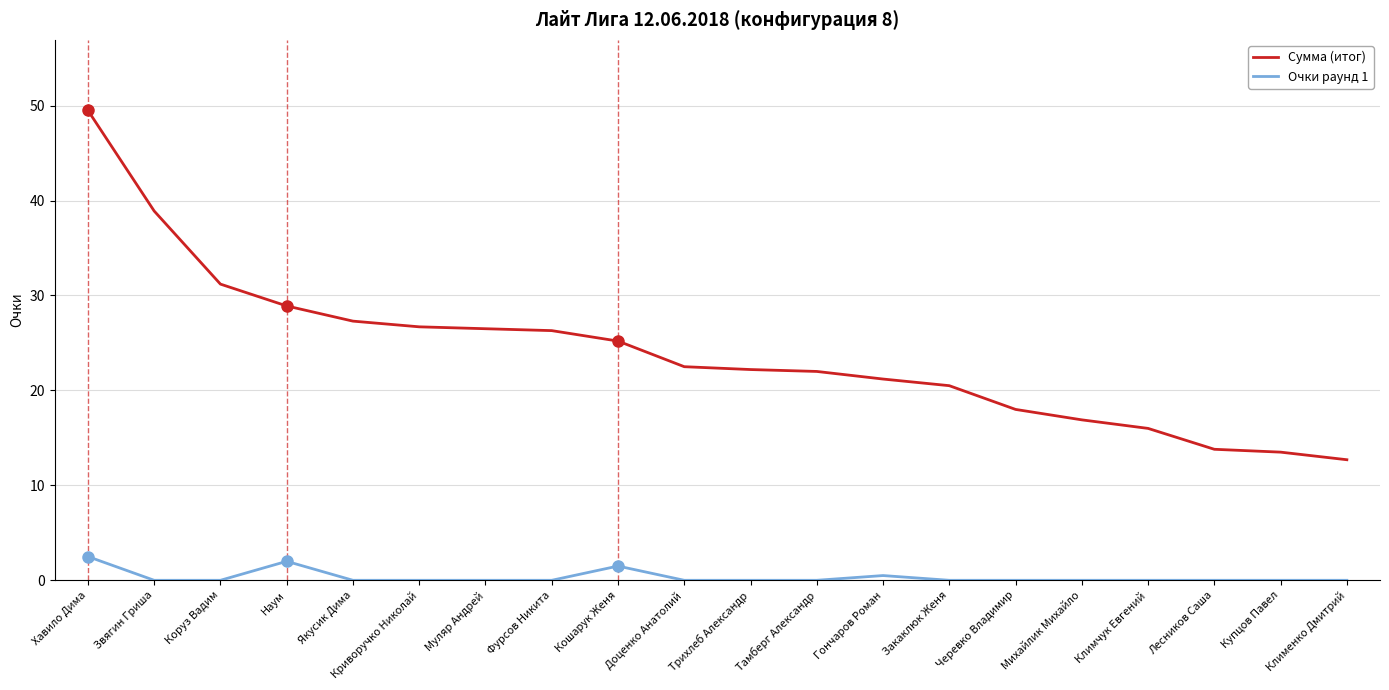

How many lines are shown in the chart?

2